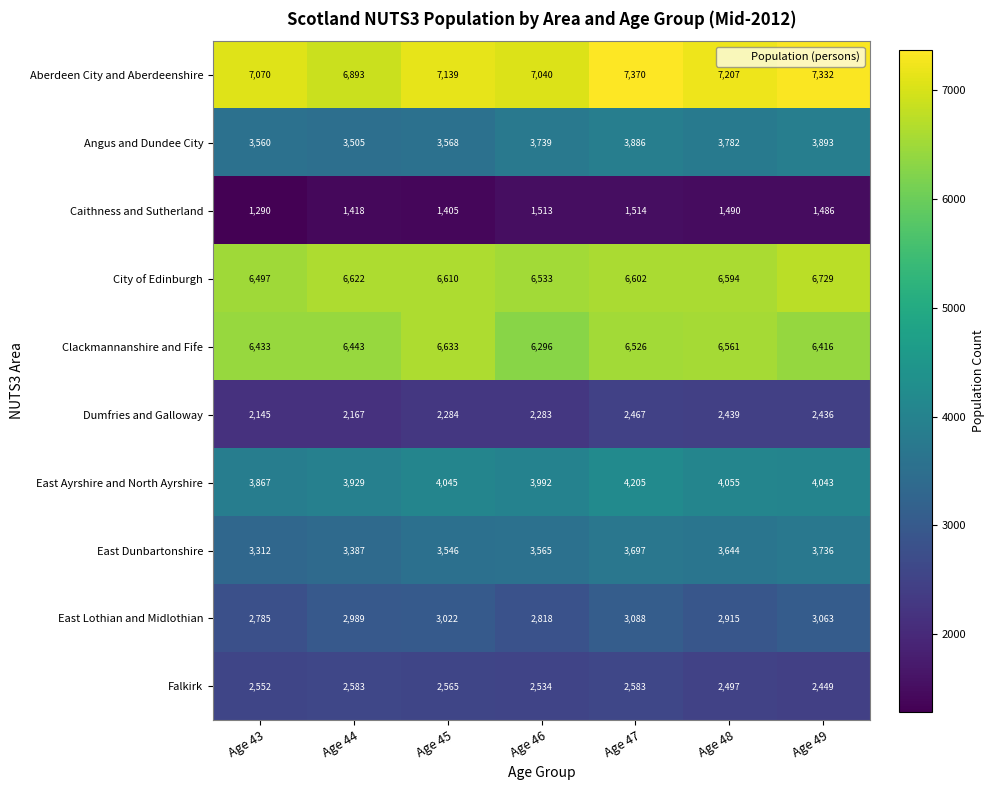

What is the difference between the East Dunbartonshire values at Age 47 and Age 48?

53